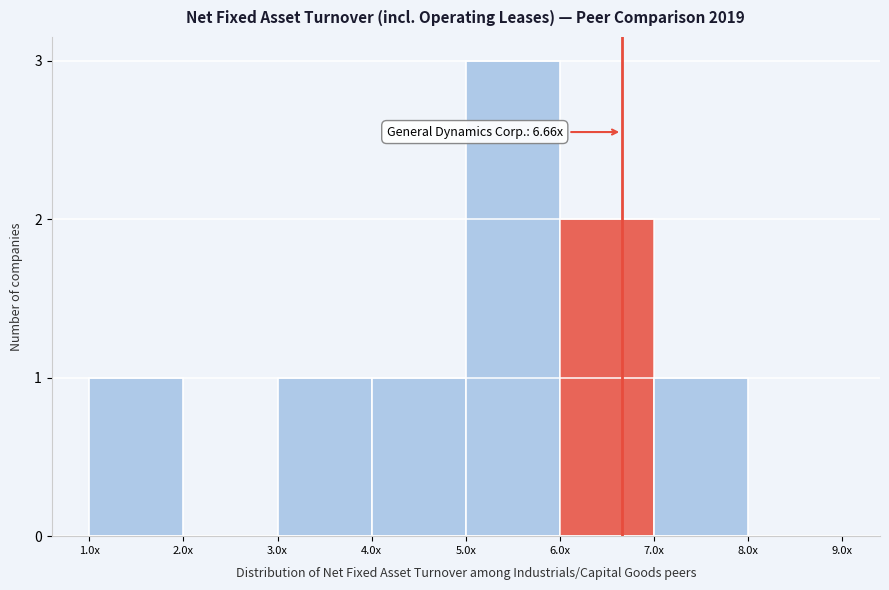

Reading right to left, list all the values displayed in this chart.

8.0x=0	7.0x=1	6.0x=2	5.0x=3	4.0x=1	3.0x=1	2.0x=0	1.0x=1